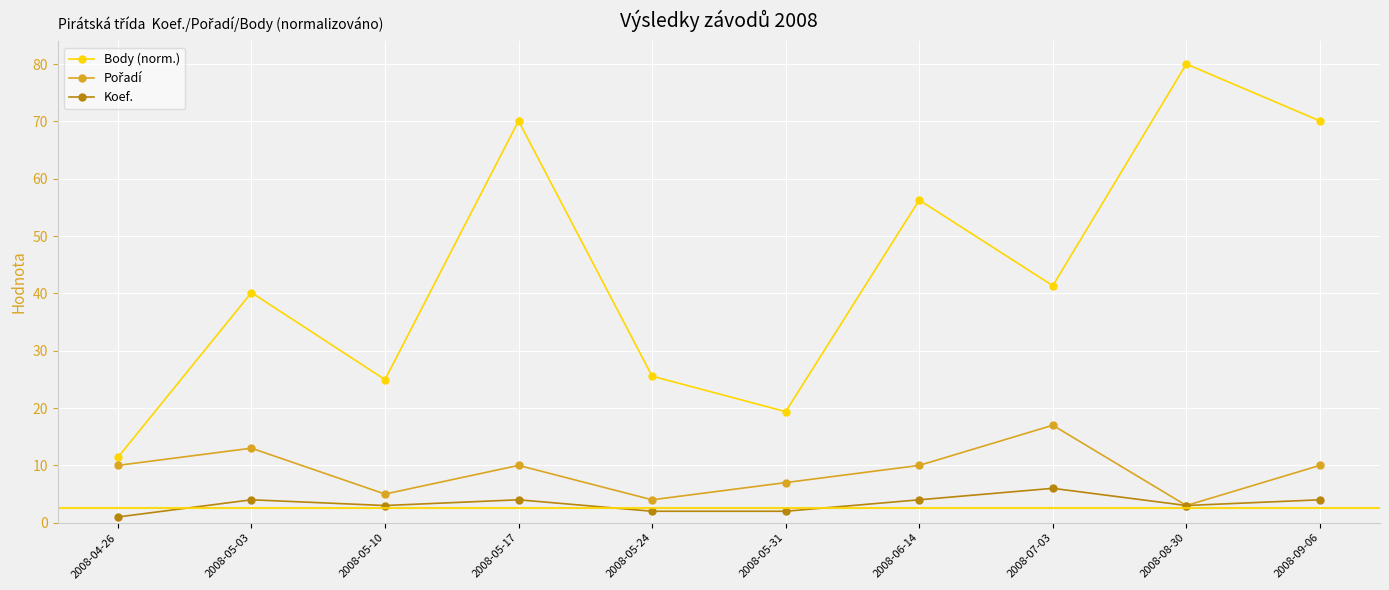

What position from the right is 2008-05-10?

8